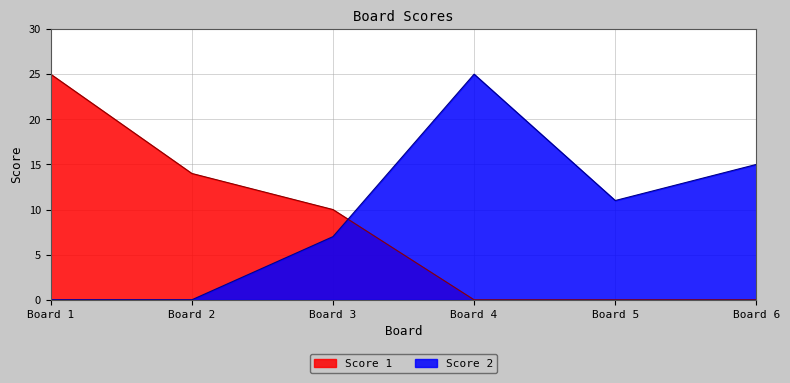

At which category does Score 2 reach its first local peak?

Board 4